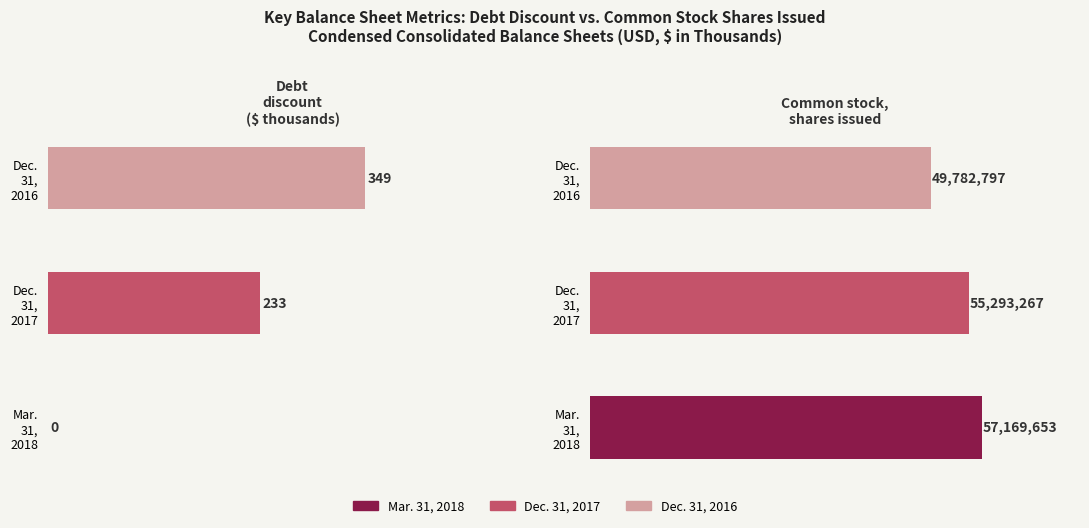

Reading left to right, extract all data points from this chart.

Mar. 31, 2018: 0	57169653
Dec. 31, 2017: 233	55293267
Dec. 31, 2016: 349	49782797